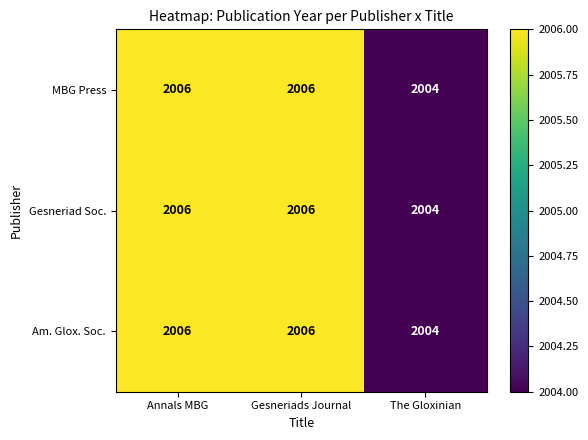

What is the average value of the MBG Press series?

2005